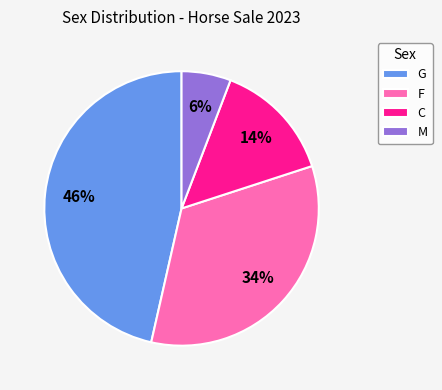

How many segments does this pie chart have?

4